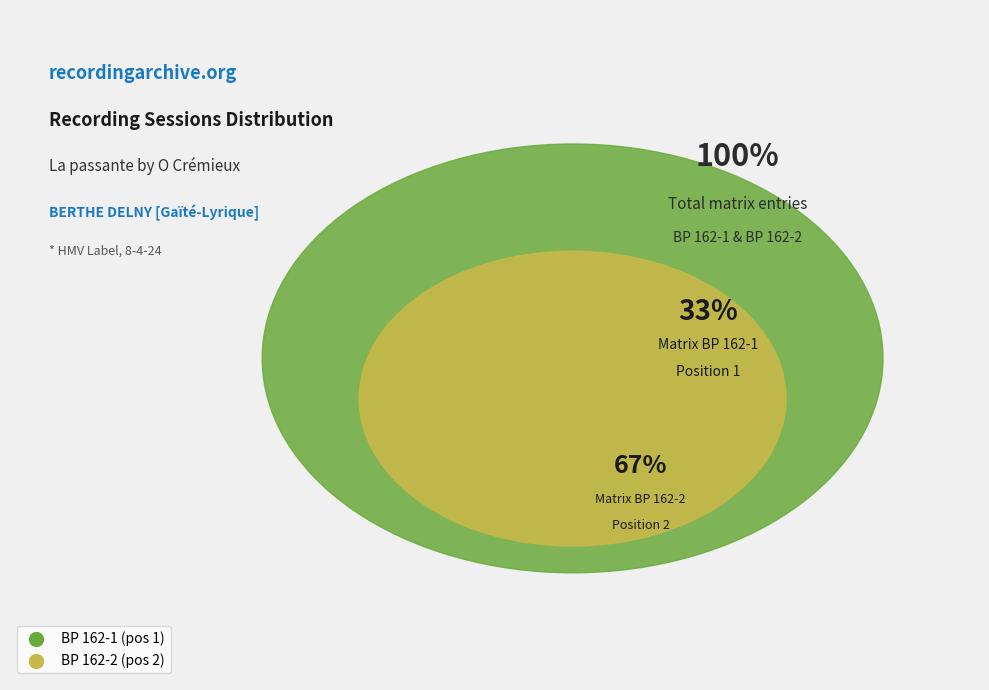

What is the total percentage of BP 162-2 and BP 162-1?

100.0%